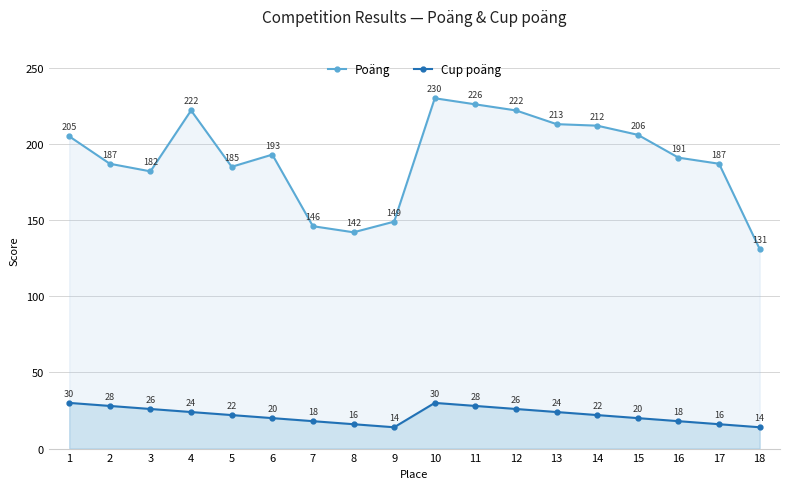

True or false: Poäng and Cup poäng intersect in this chart.

False